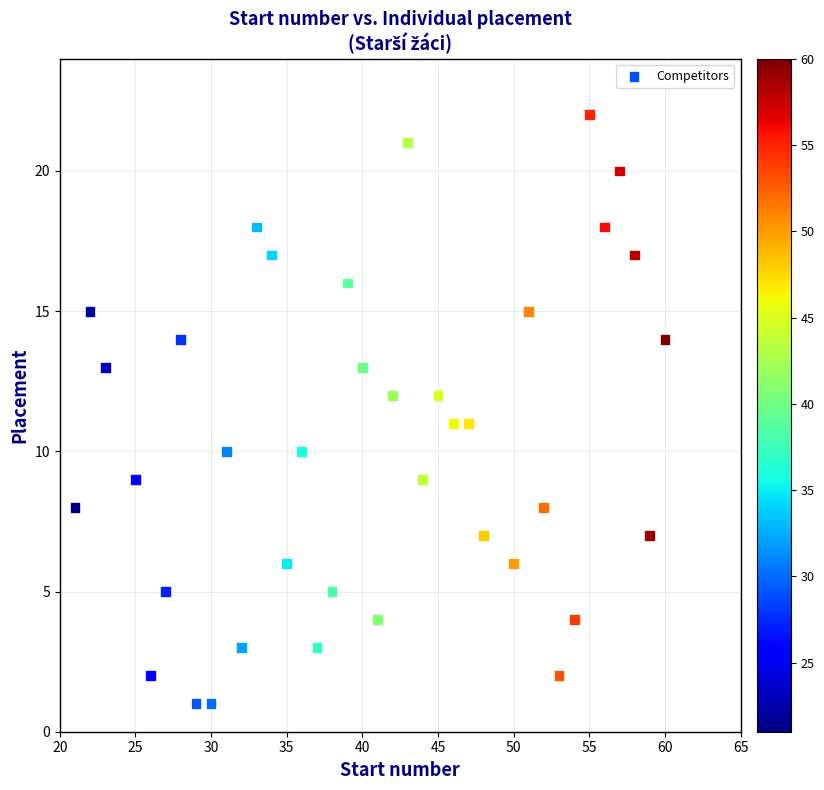

What is the range of Y values (max minus min)?

21